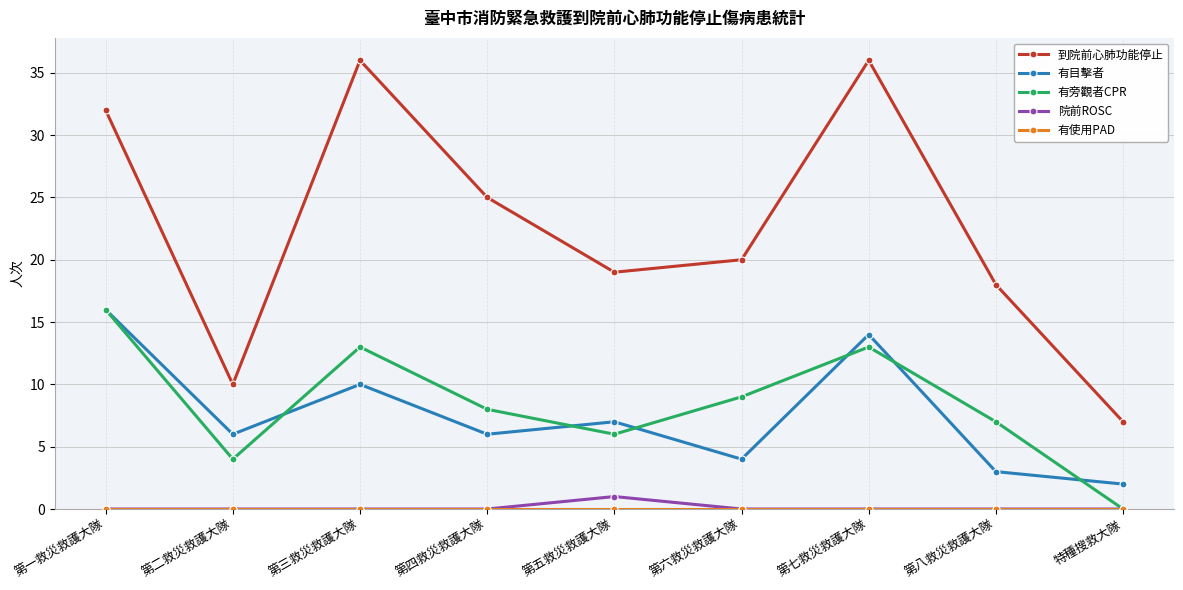

Which series has the largest total across all categories?

到院前心肺功能停止